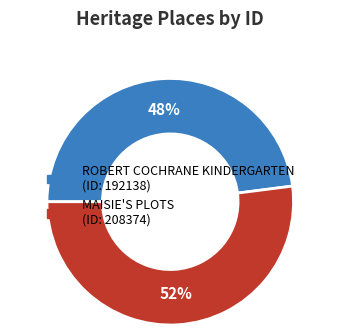

What is the ratio of the value at MAISIE'S PLOTS to the value at ROBERT COCHRANE KINDERGARTEN?

1.1